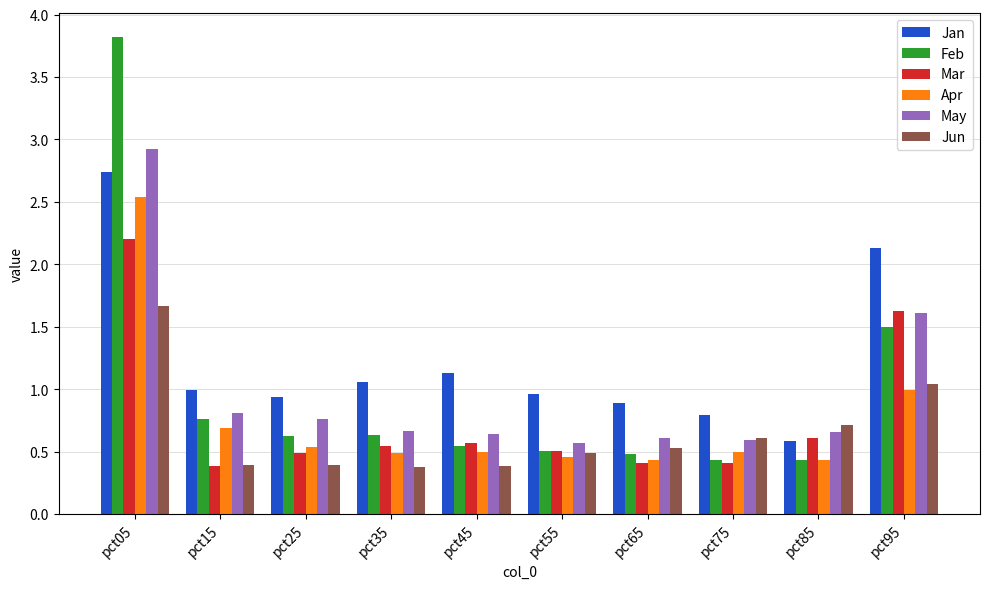

True or false: May has a value of 0.4 at pct35.

False